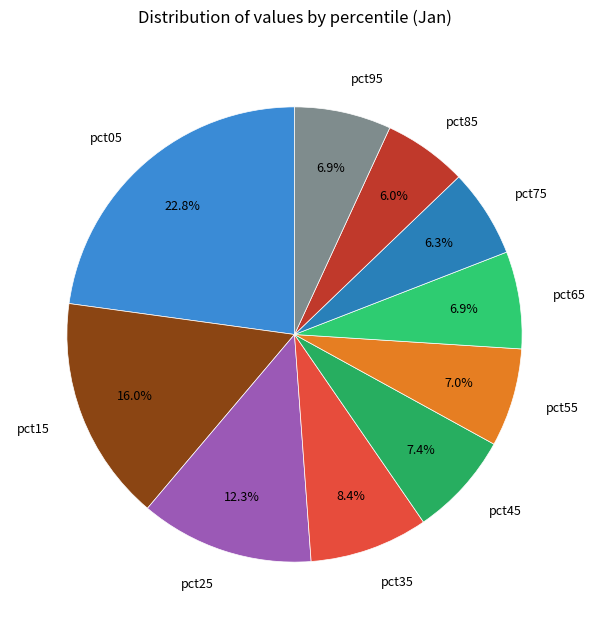

What is the total percentage of pct65 and pct55?

13.9%